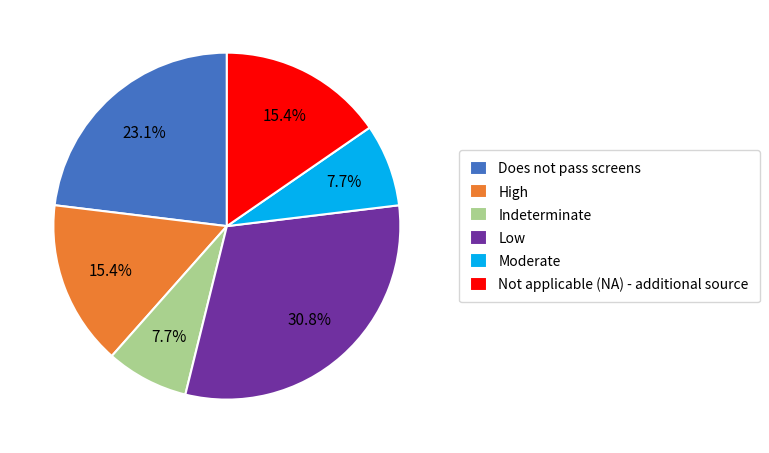

True or false: Indeterminate accounts for 3% of the total.

False